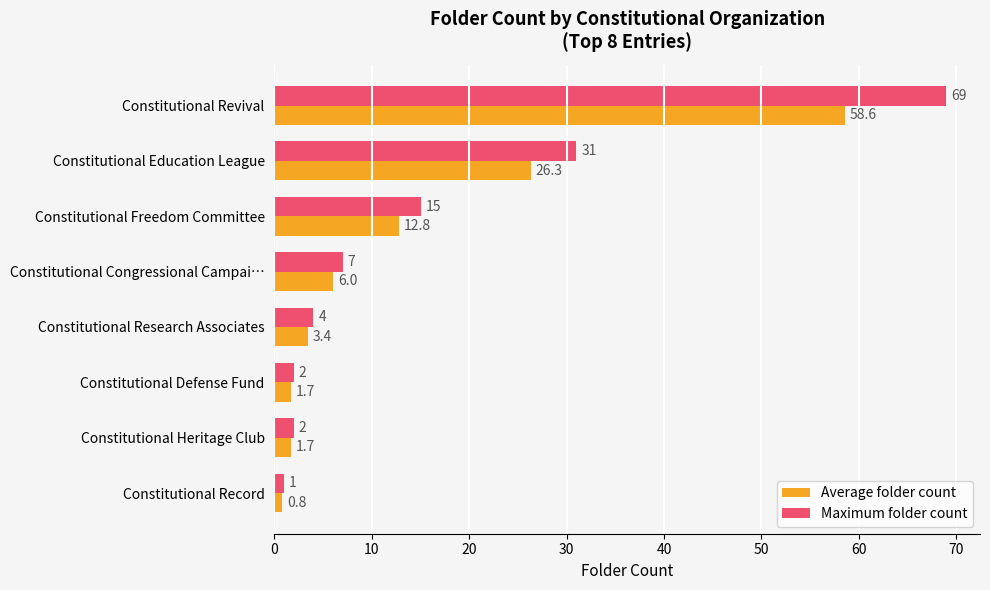

List the series in order of their peak value, highest first.

Maximum folder count, Average folder count